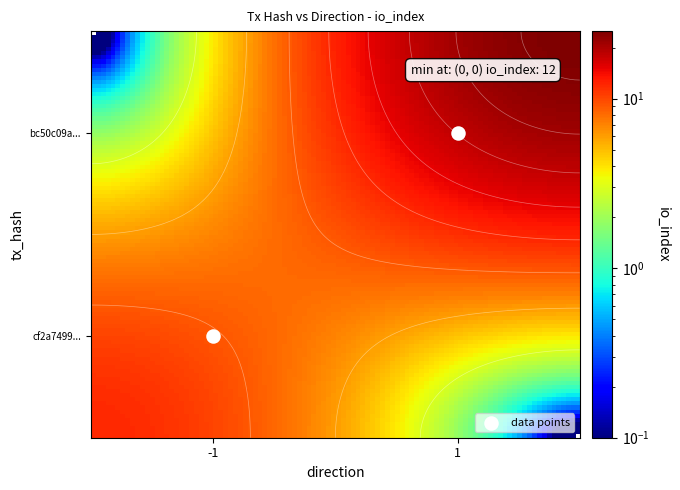

The value of bc50c09a20e2c1b9f250a79e0ca1d4dc0f06de3 at io_index is 15. True or false?

False